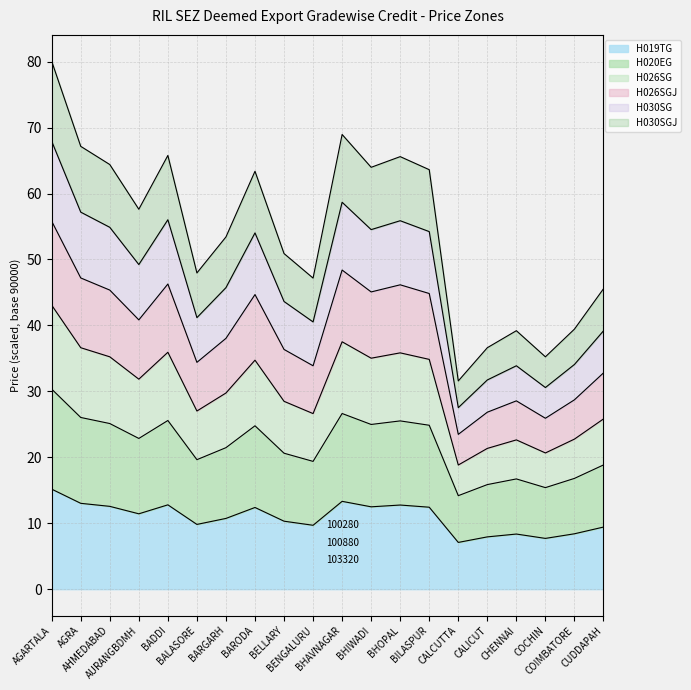

True or false: H026SG and H020EG intersect in this chart.

False